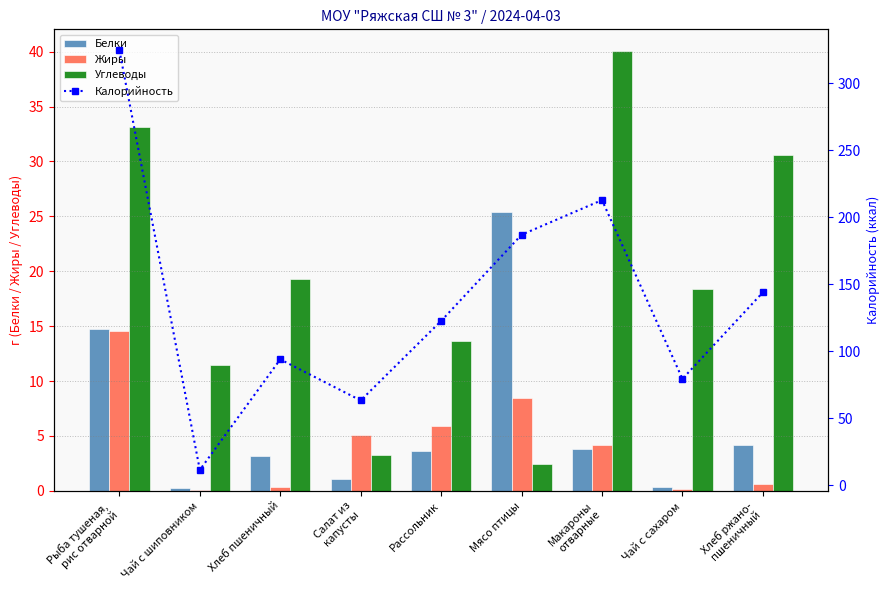

List the series in order of their peak value, highest first.

Калорийность, Углеводы, Белки, Жиры